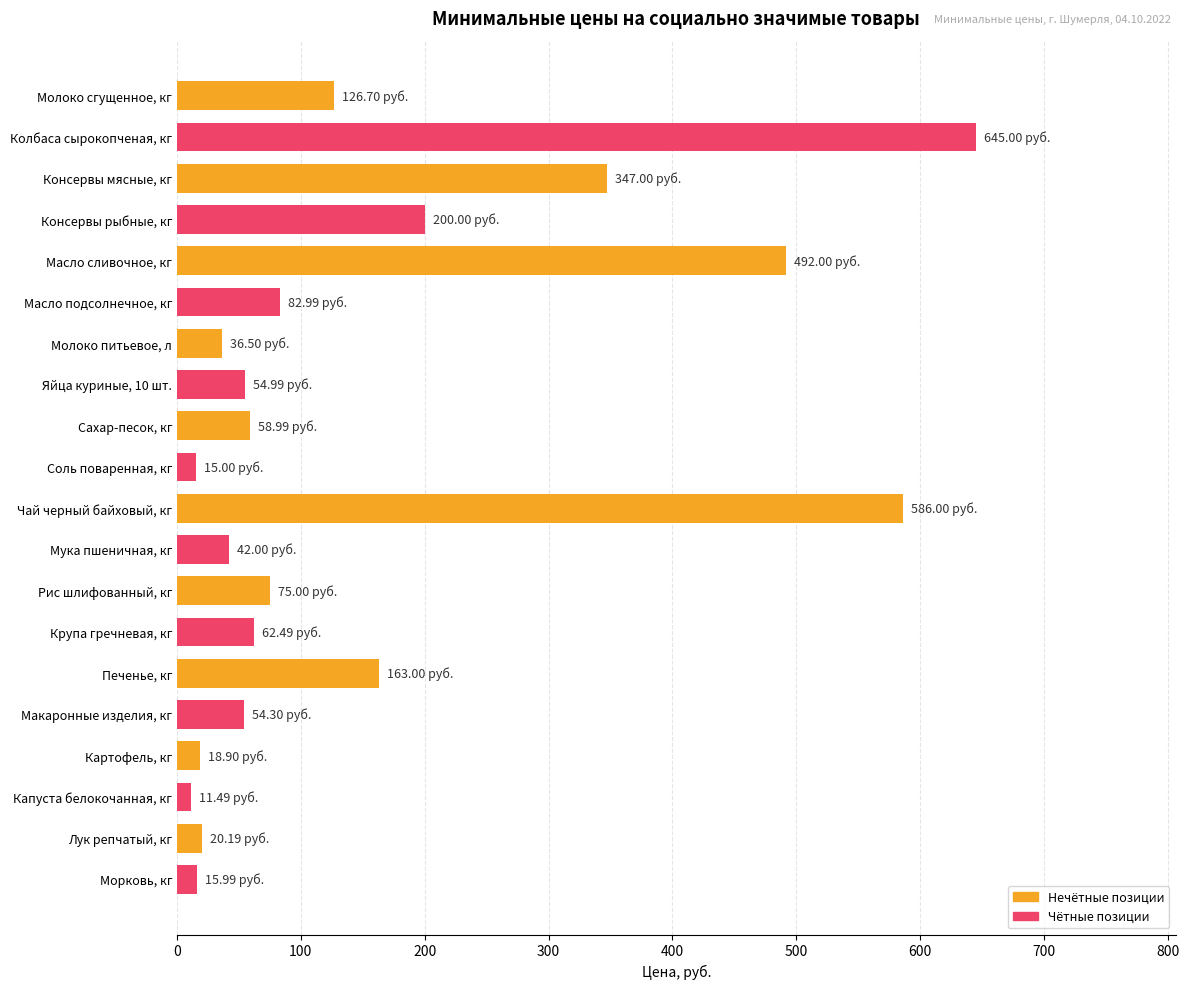

What is the label of the 17th bar from the bottom?

Консервы рыбные, кг